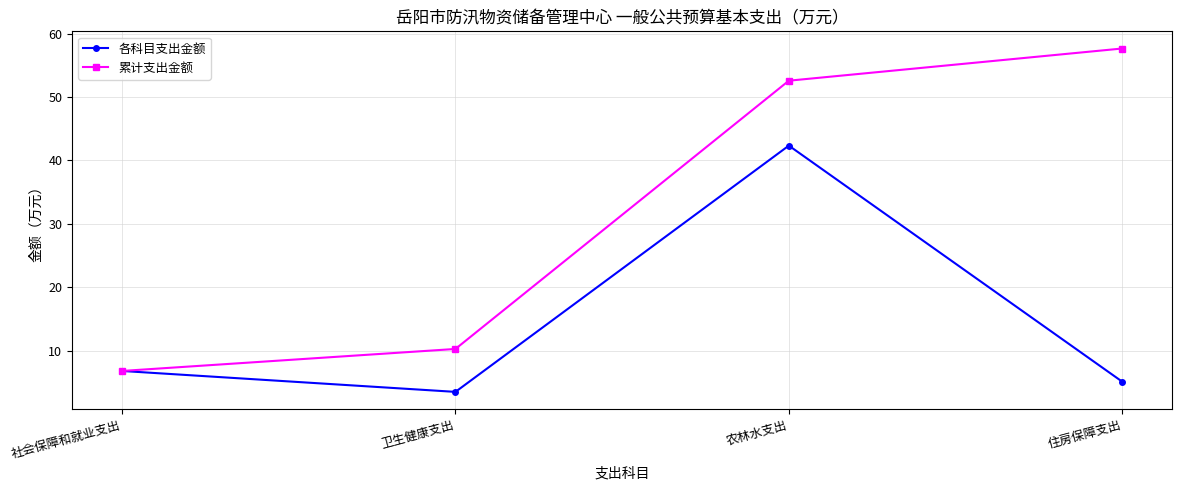

Does the chart display data point markers on the line(s)?

Yes